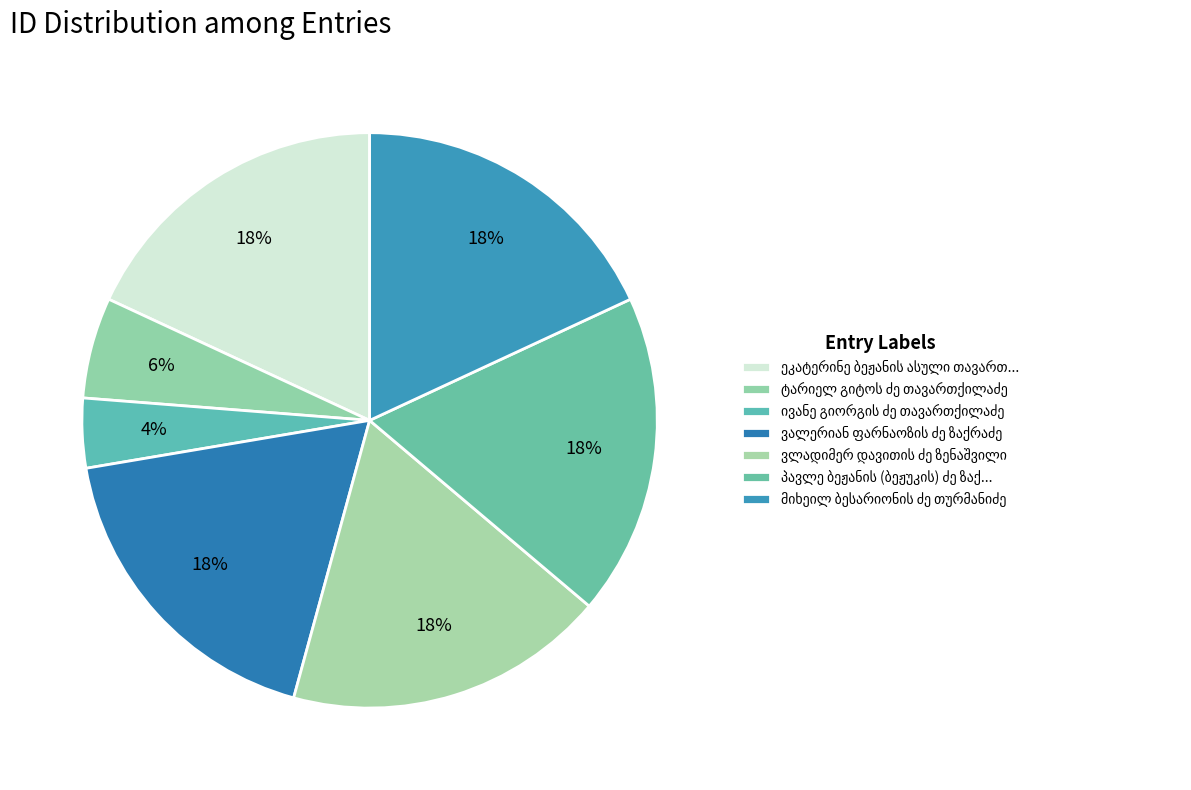

How many segments does this pie chart have?

7